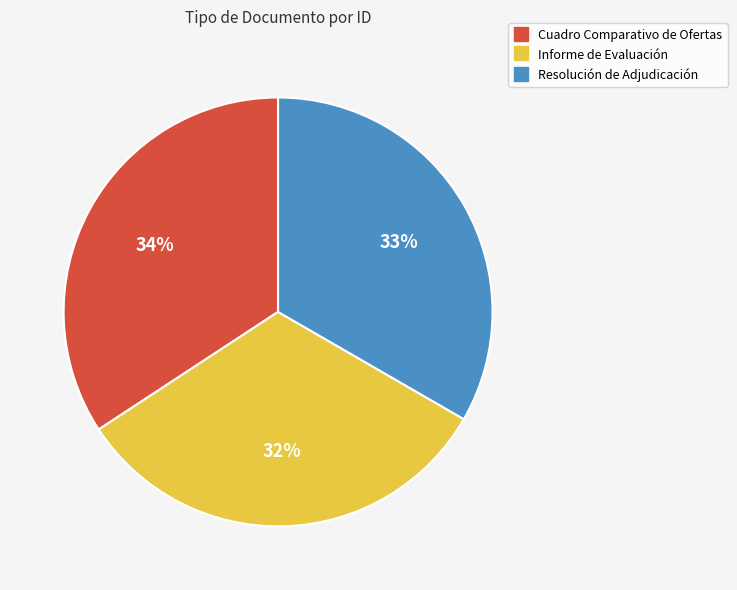

To the nearest percent, what is the difference between the Resolución de Adjudicación and Informe de Evaluación slice percentages?

1%